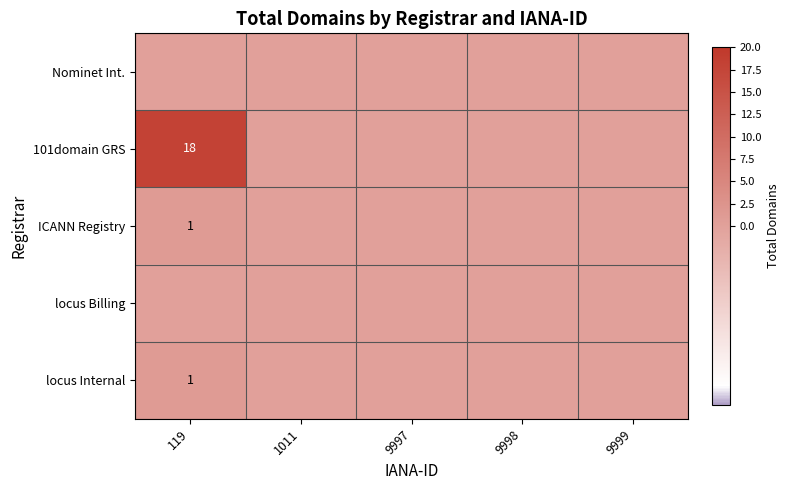

At which category is the sum across all series the highest?

119